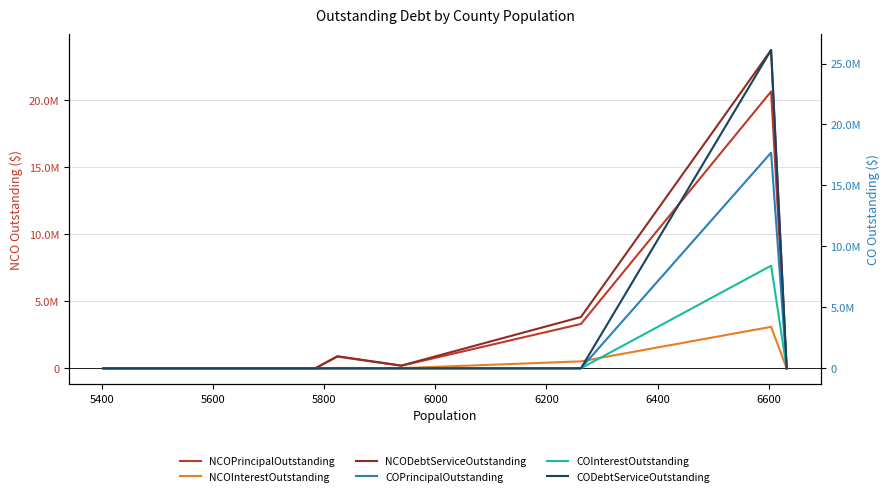

How many values in NCOInterestOutstanding are above zero?

4